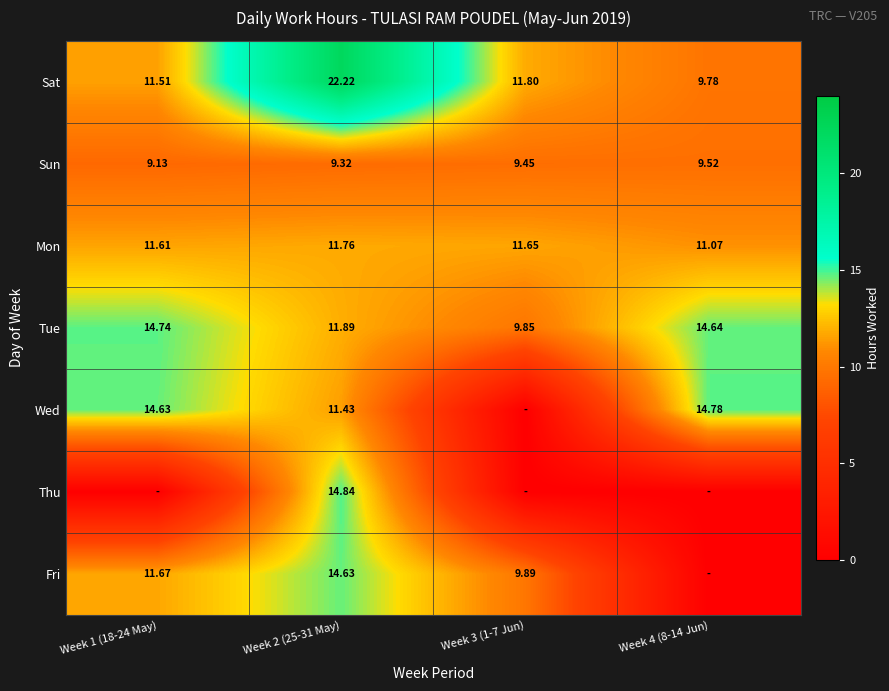

The value of Sun at Week 1 (18-24 May) is 13.6. True or false?

False